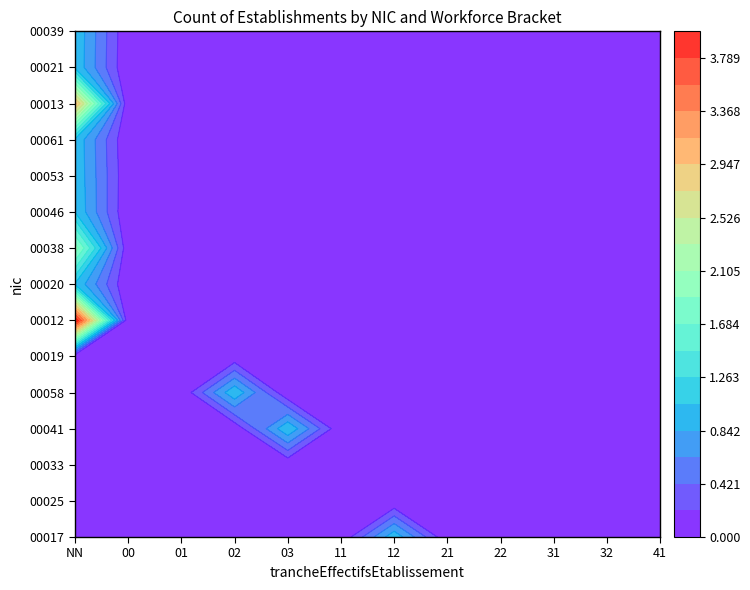

Reading left to right, transcribe all the data shown in this chart.

00017: NN=0	00=0	01=0	02=0	03=0	11=0	12=1	21=0	22=0	31=0	32=0	41=0
00025: NN=0	00=0	01=0	02=0	03=0	11=0	12=0	21=0	22=0	31=0	32=0	41=0
00033: NN=0	00=0	01=0	02=0	03=0	11=0	12=0	21=0	22=0	31=0	32=0	41=0
00041: NN=0	00=0	01=0	02=0	03=1	11=0	12=0	21=0	22=0	31=0	32=0	41=0
00058: NN=0	00=0	01=0	02=1	03=0	11=0	12=0	21=0	22=0	31=0	32=0	41=0
00019: NN=0	00=0	01=0	02=0	03=0	11=0	12=0	21=0	22=0	31=0	32=0	41=0
00012: NN=4	00=0	01=0	02=0	03=0	11=0	12=0	21=0	22=0	31=0	32=0	41=0
00020: NN=1	00=0	01=0	02=0	03=0	11=0	12=0	21=0	22=0	31=0	32=0	41=0
00038: NN=2	00=0	01=0	02=0	03=0	11=0	12=0	21=0	22=0	31=0	32=0	41=0
00046: NN=1	00=0	01=0	02=0	03=0	11=0	12=0	21=0	22=0	31=0	32=0	41=0
00053: NN=1	00=0	01=0	02=0	03=0	11=0	12=0	21=0	22=0	31=0	32=0	41=0
00061: NN=1	00=0	01=0	02=0	03=0	11=0	12=0	21=0	22=0	31=0	32=0	41=0
00013: NN=3	00=0	01=0	02=0	03=0	11=0	12=0	21=0	22=0	31=0	32=0	41=0
00021: NN=1	00=0	01=0	02=0	03=0	11=0	12=0	21=0	22=0	31=0	32=0	41=0
00039: NN=1	00=0	01=0	02=0	03=0	11=0	12=0	21=0	22=0	31=0	32=0	41=0